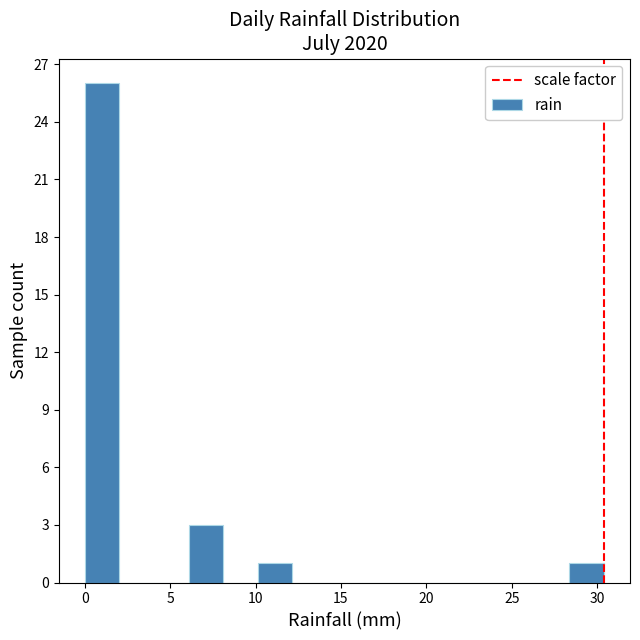

Reading left to right, transcribe this chart: for each bar, give the range it covers on the x-axis and its height. Neither the bar edges nor the heights are printed on the chart, so give them approximately, as read against the axes.

0.0 to 2.0: 26
2.0 to 4.0: 0
4.0 to 6.0: 0
6.0 to 8.0: 3
8.0 to 10.0: 0
10.0 to 12.0: 1
12.0 to 14.0: 0
14.0 to 16.0: 0
16.0 to 18.0: 0
18.0 to 20.5: 0
20.5 to 22.5: 0
22.5 to 24.5: 0
24.5 to 26.5: 0
26.5 to 28.5: 0
28.5 to 30.5: 1